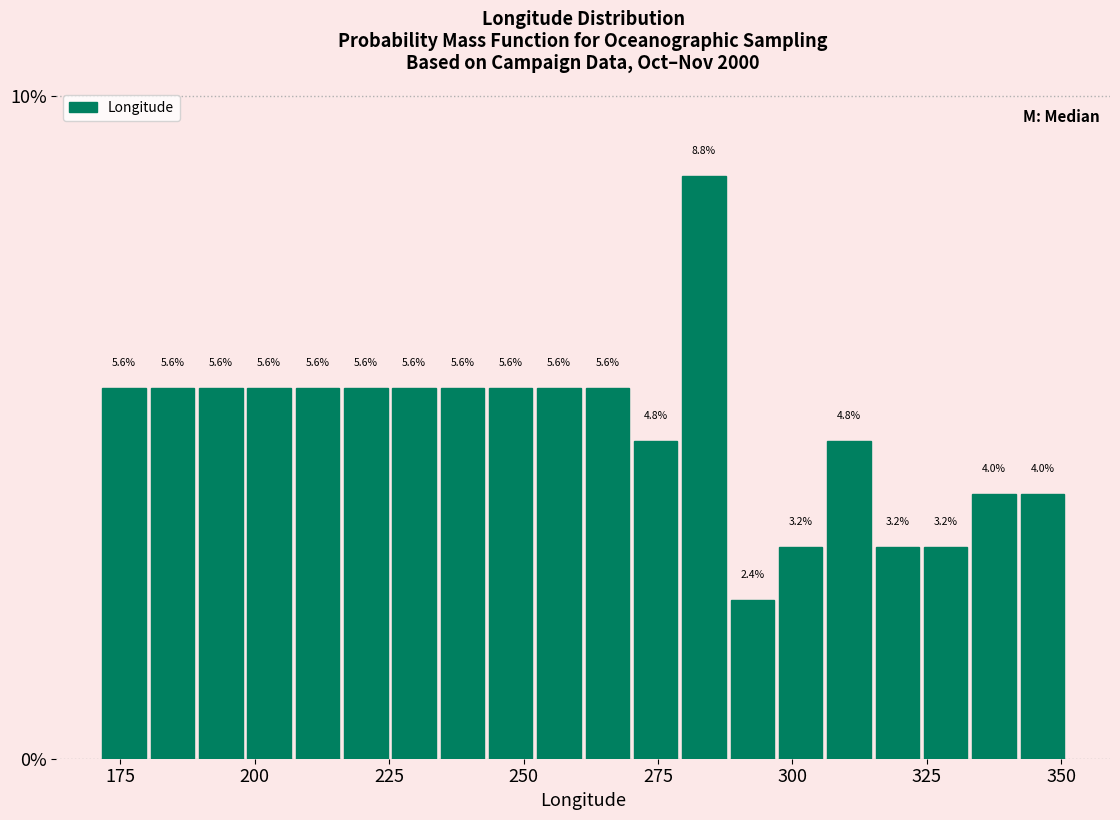

Around what value on the x-axis is the tallest bar? Give the approximate position of its centre, as read against the axis.

285